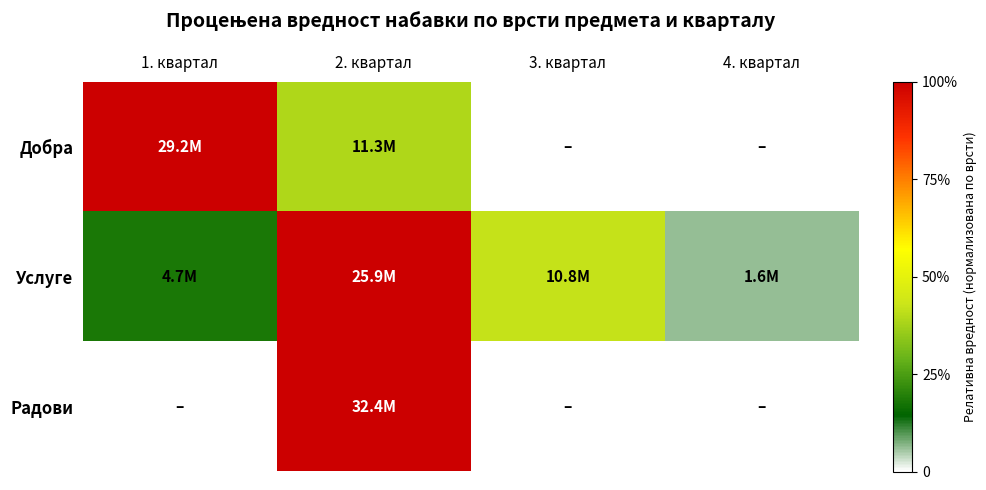

How many series are shown in this chart?

3